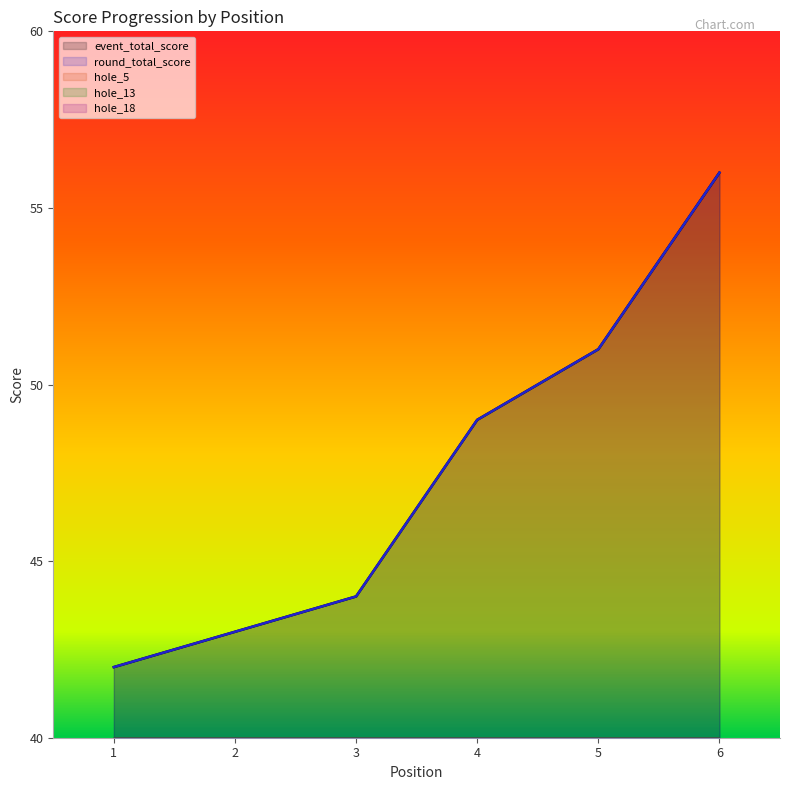

Between 5 and 4, which is larger?

5